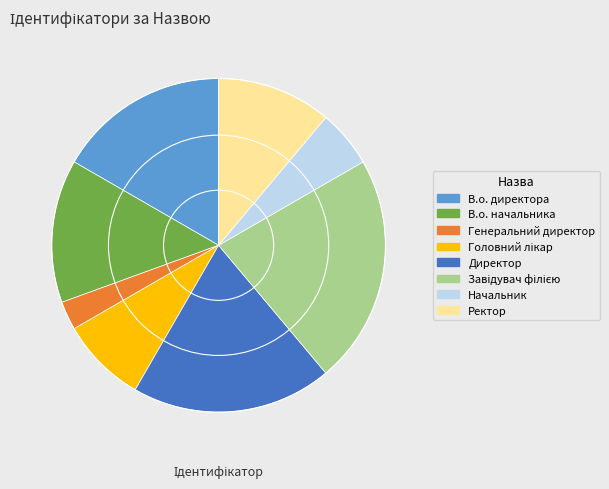

Which slice is the smallest?

Генеральний директор